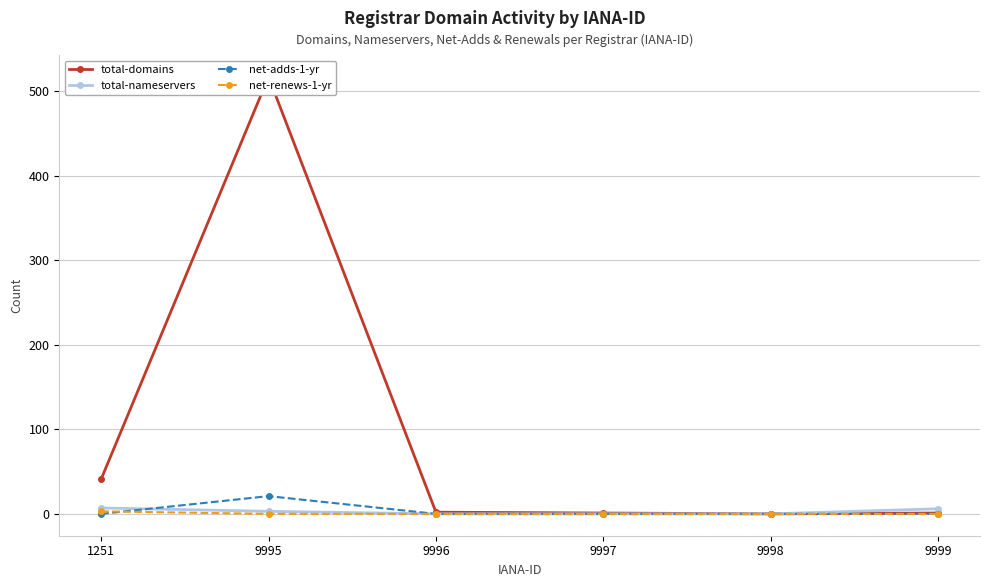

What is the sum of all total-nameservers values?

16